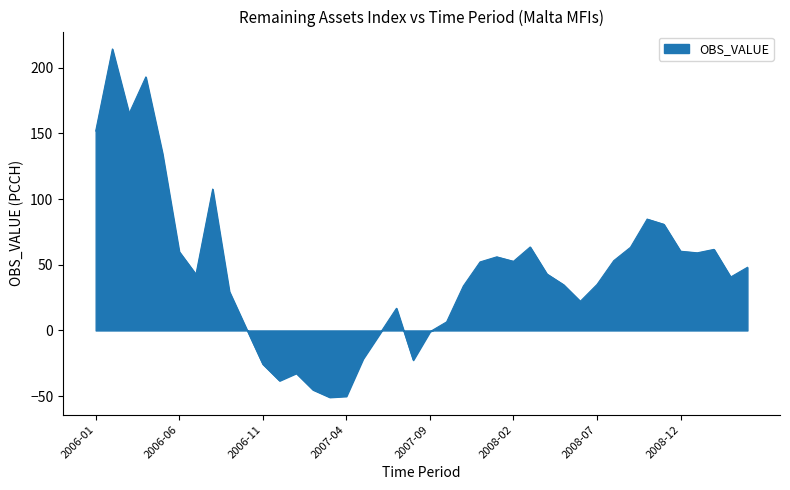

What is the minimum value shown in the chart?

-50.8